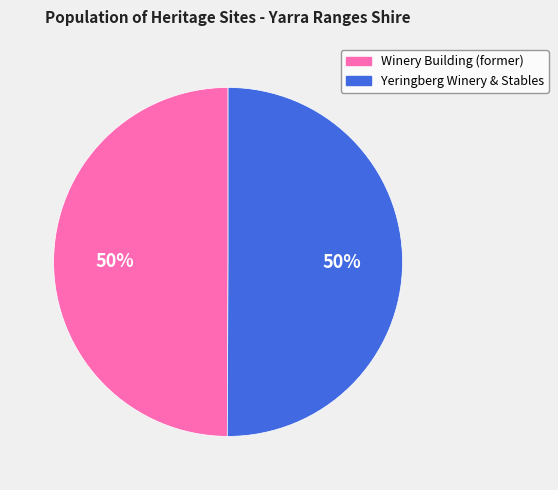

Is it true that Yeringberg Winery & Stables is 59% of the pie?

False